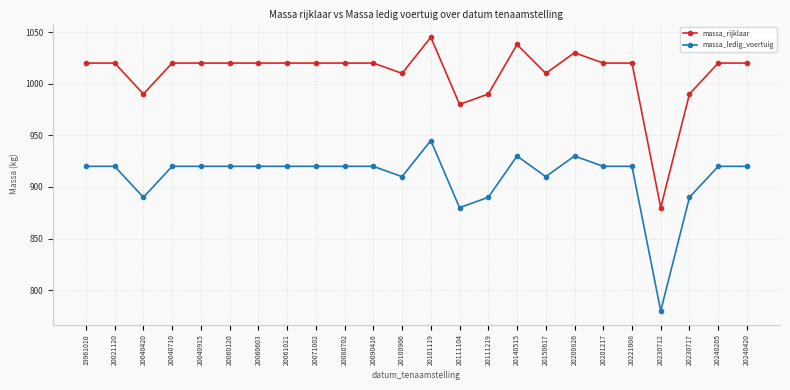

The value of massa_rijklaar at 20071002 is 1020. True or false?

True